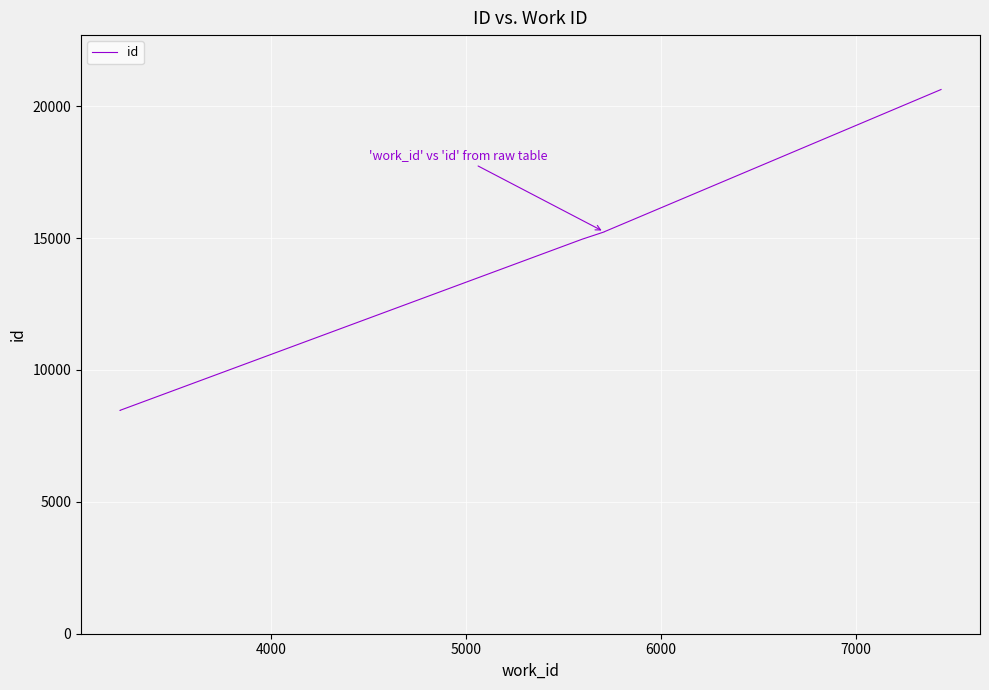

What is the smallest value displayed?

8466